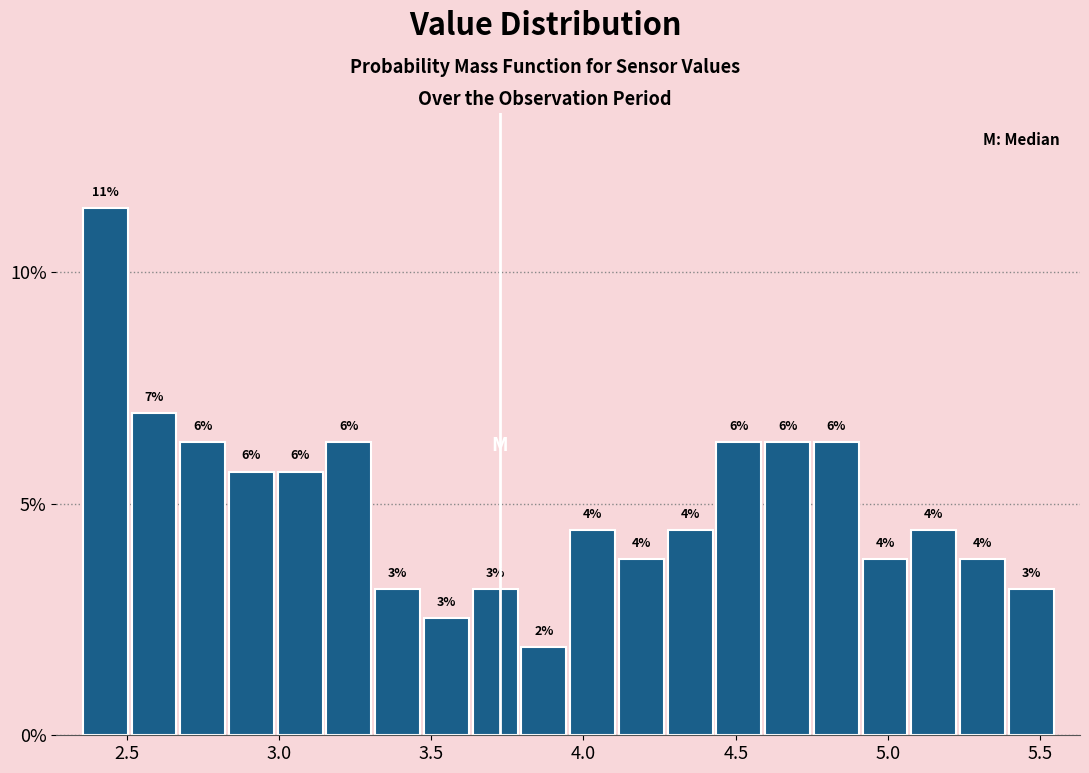

Read against the x-axis, roughly where is the centre of the tallest bar?

2.45